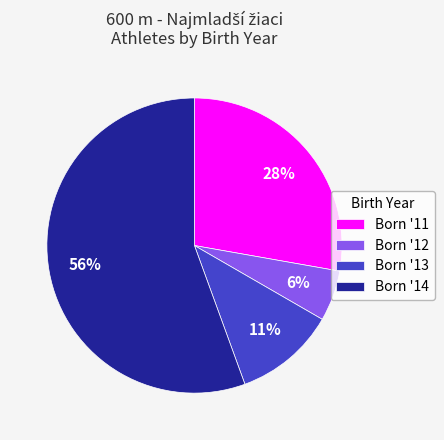

What is the largest slice in the pie chart?

Born '14